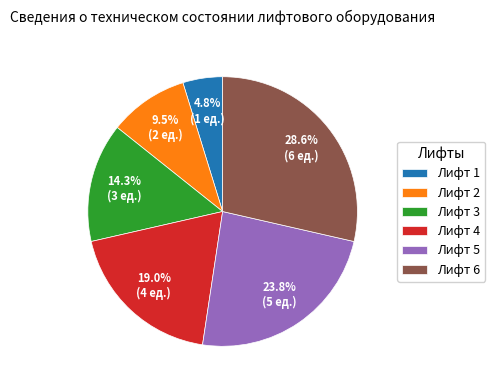

Between Лифт 6 and Лифт 4, which is larger?

Лифт 6